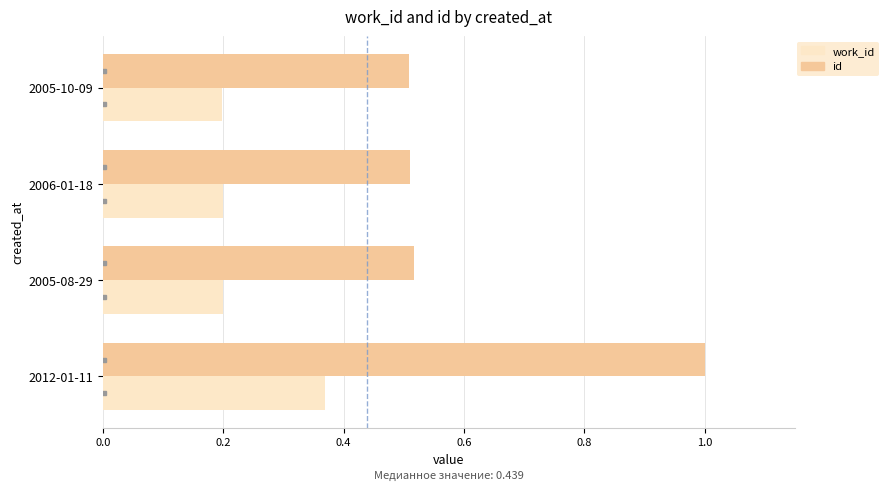

What is the difference between the maximum and minimum values in the work_id series?

0.2